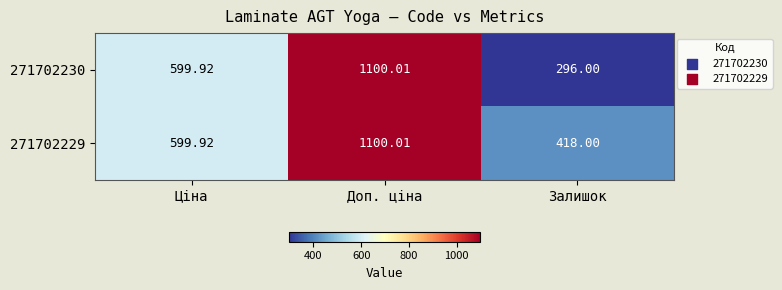

At which category is the sum across all series the highest?

Доп. ціна